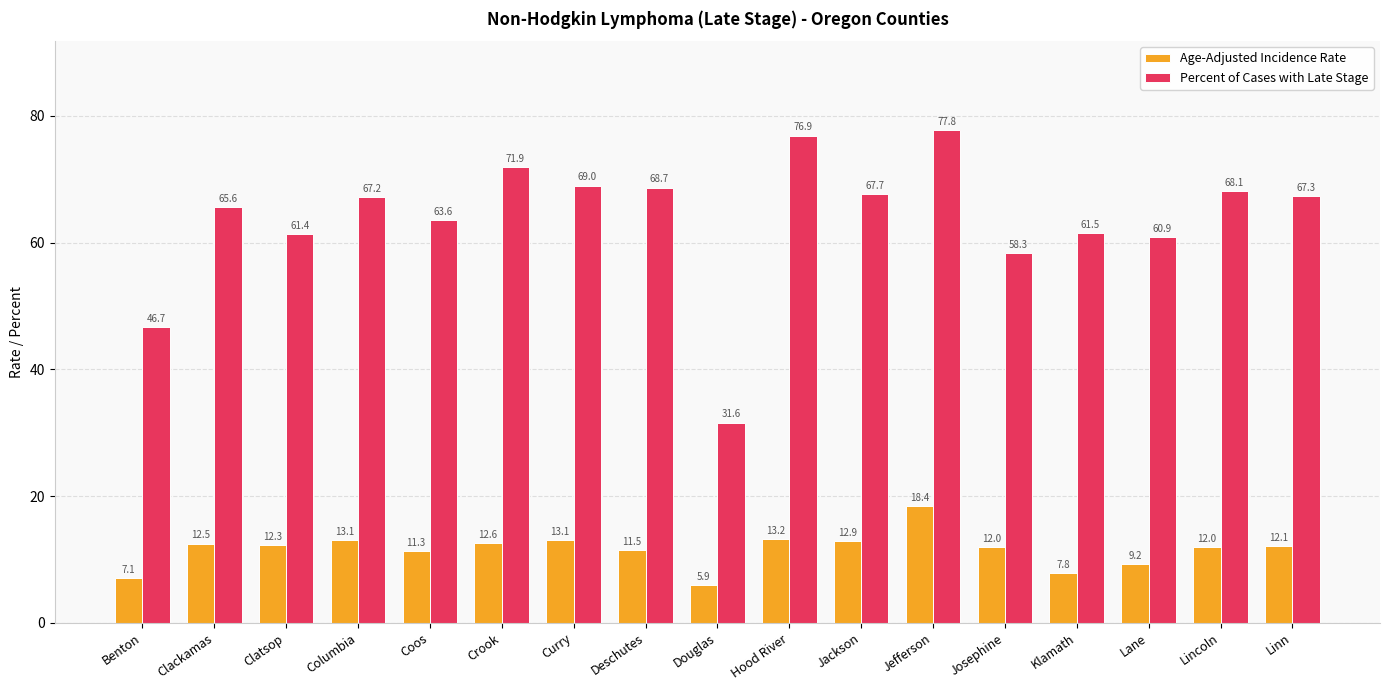

Are the bars grouped side by side (vs. stacked)?

Yes